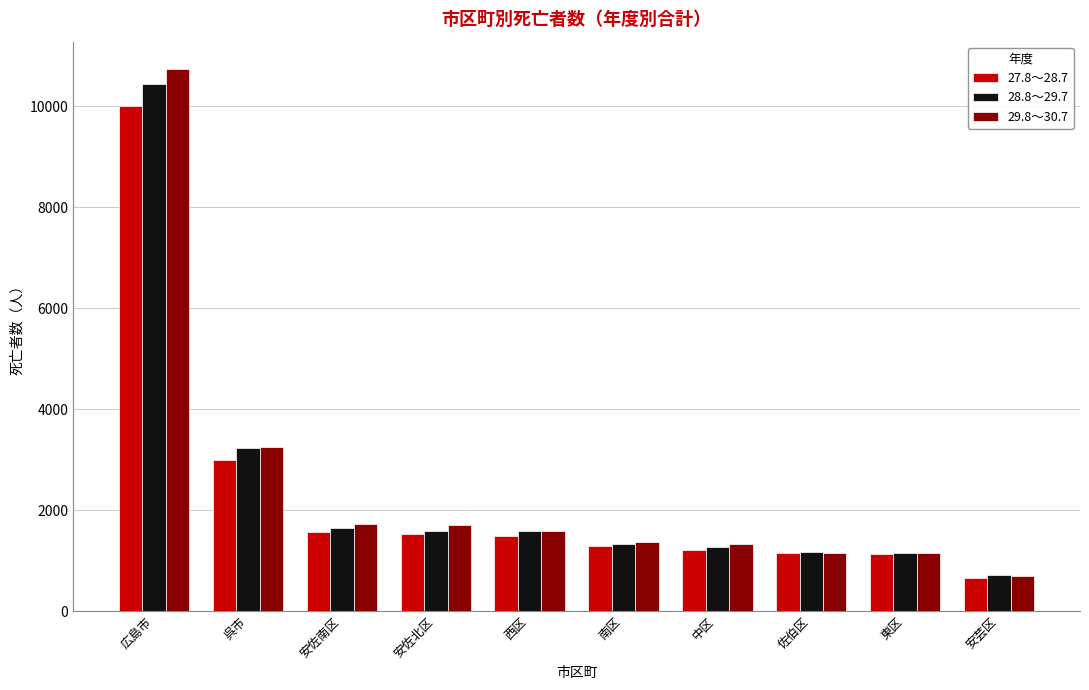

How many data points does each series have?

10